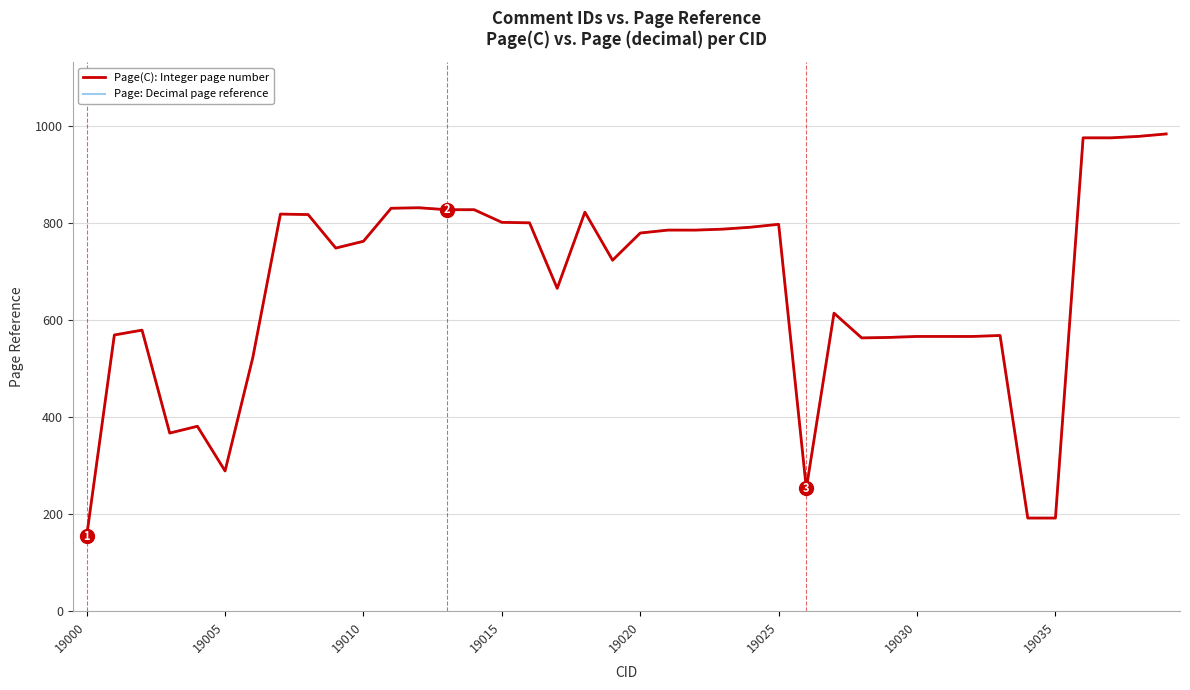

Which series has the widest spread of values?

Page(C): Integer page number